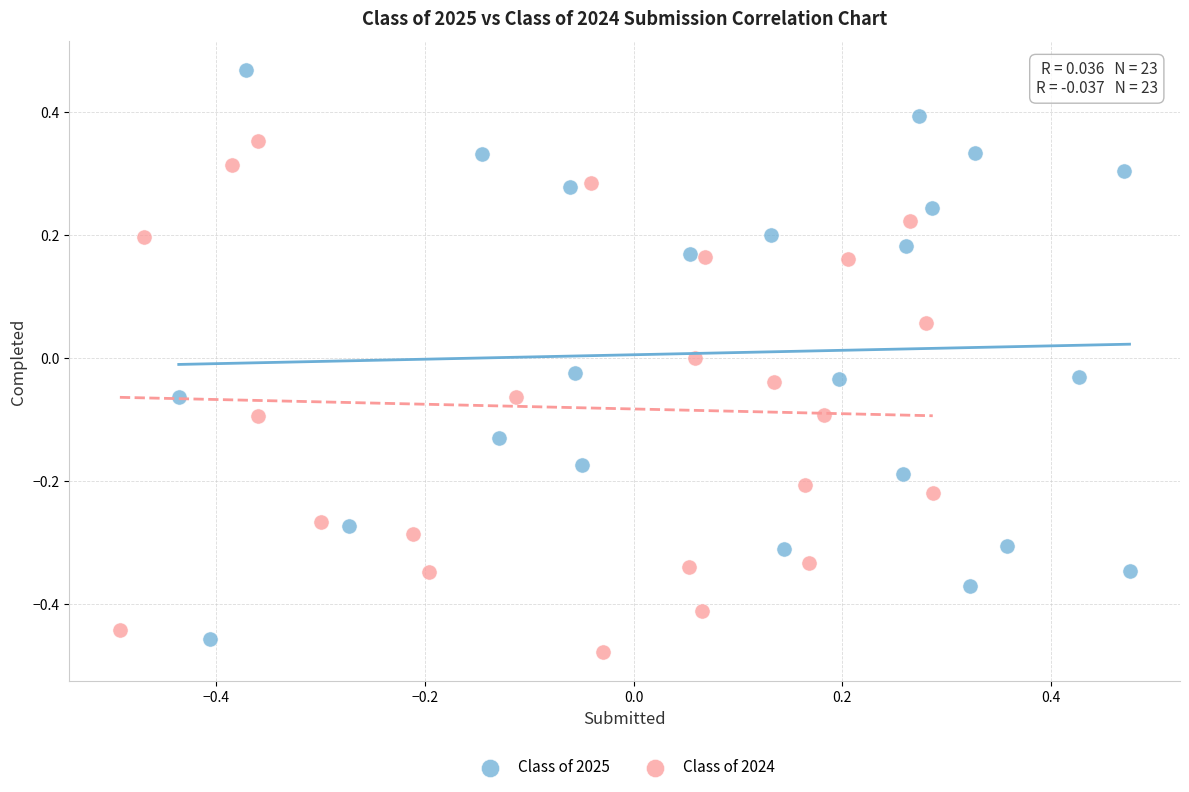

Which series contains the highest Y value?

Class of 2025